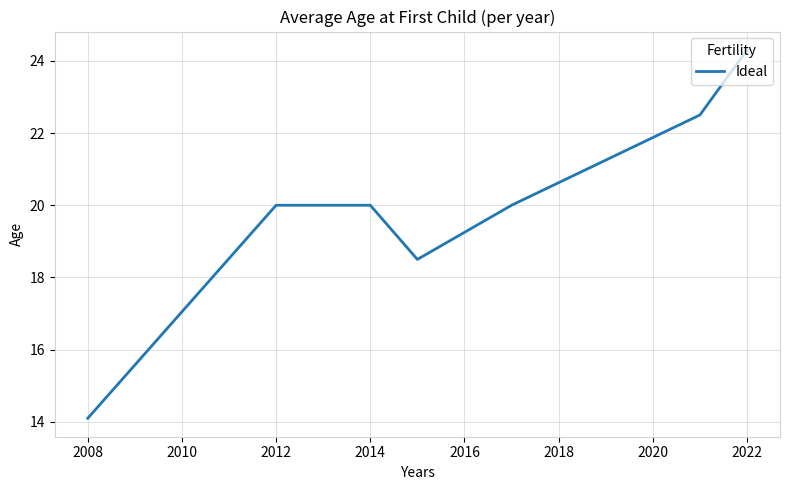

What is the sum of all values?

139.4